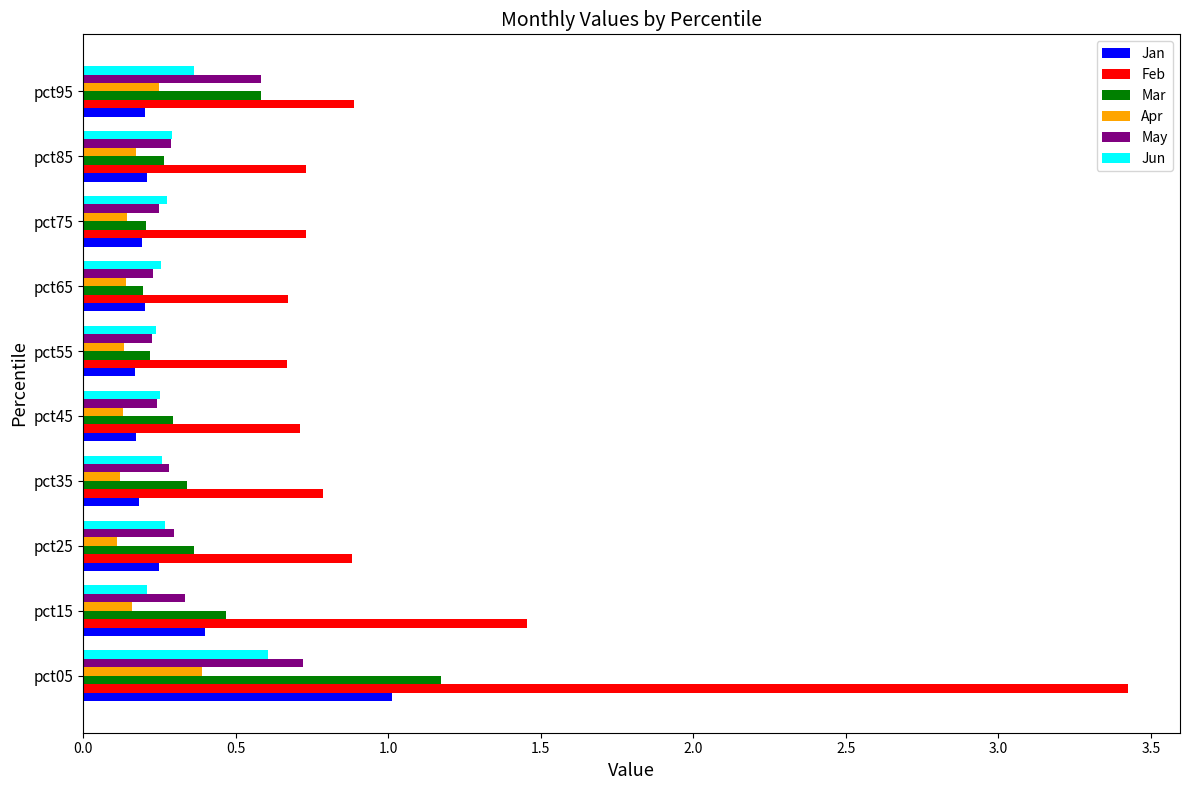

Which series changed the most between pct05 and pct15?

Feb